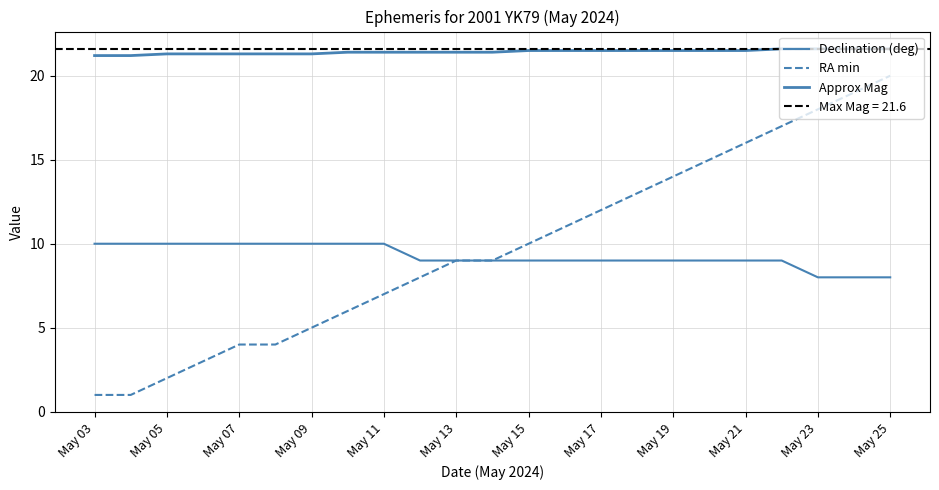

True or false: Declination (deg) and RA min cross at least once.

False